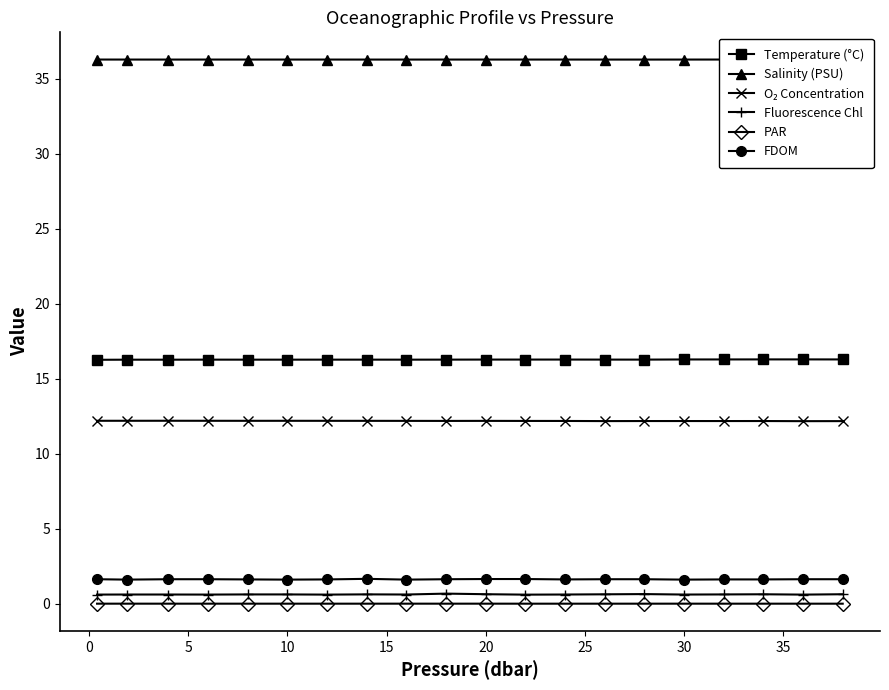

True or false: FDOM and PAR cross at least once.

False